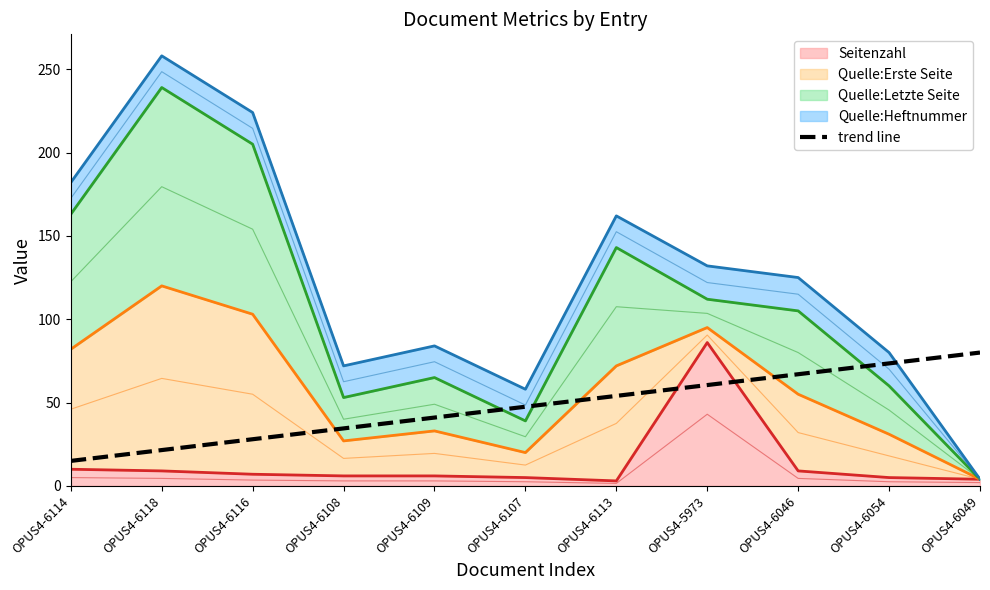

What is the label of the 10th point from the left?

OPUS4-6054